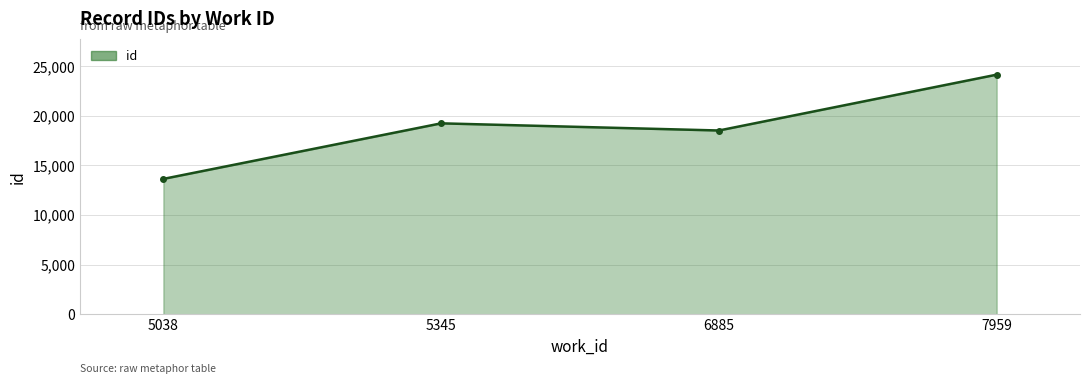

Is it true that the value at 5345 is 4439?

False